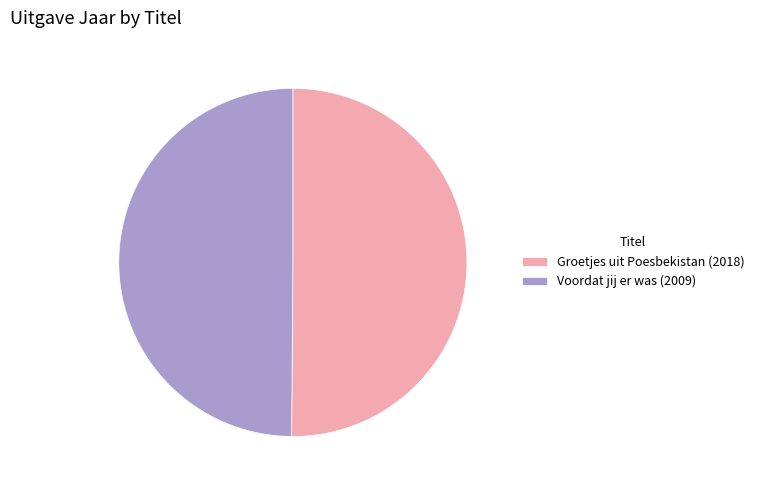

Approximately how many times larger is the value at Groetjes uit Poesbekistan (2018) compared to Voordat jij er was (2009)?

1.0